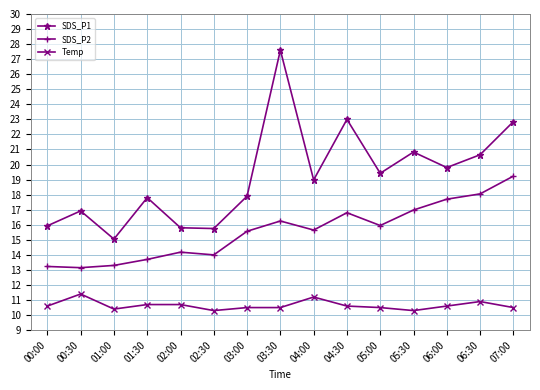

The value of SDS_P1 at 00:00 is 15.9. True or false?

True